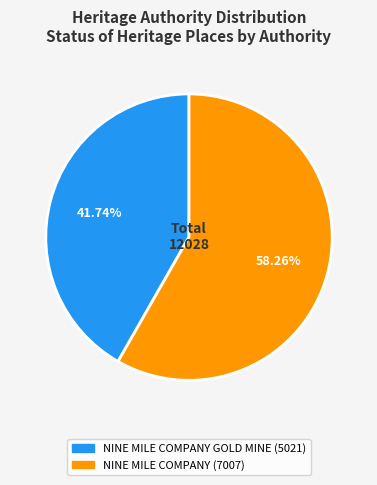

Does any single category account for the majority?

Yes